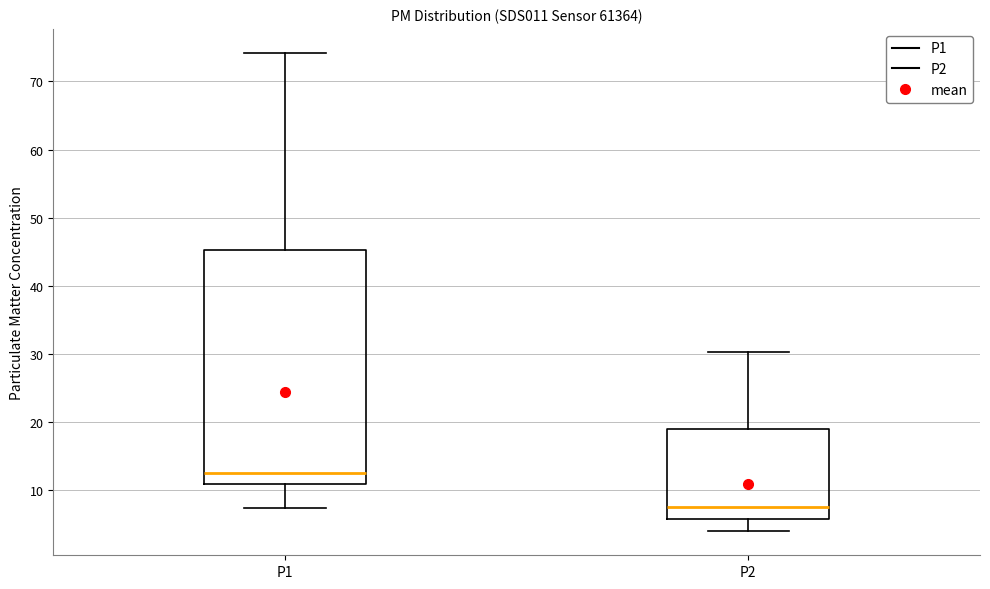

Comparing the boxes themselves (not the whiskers), which one is the tallest?

P1